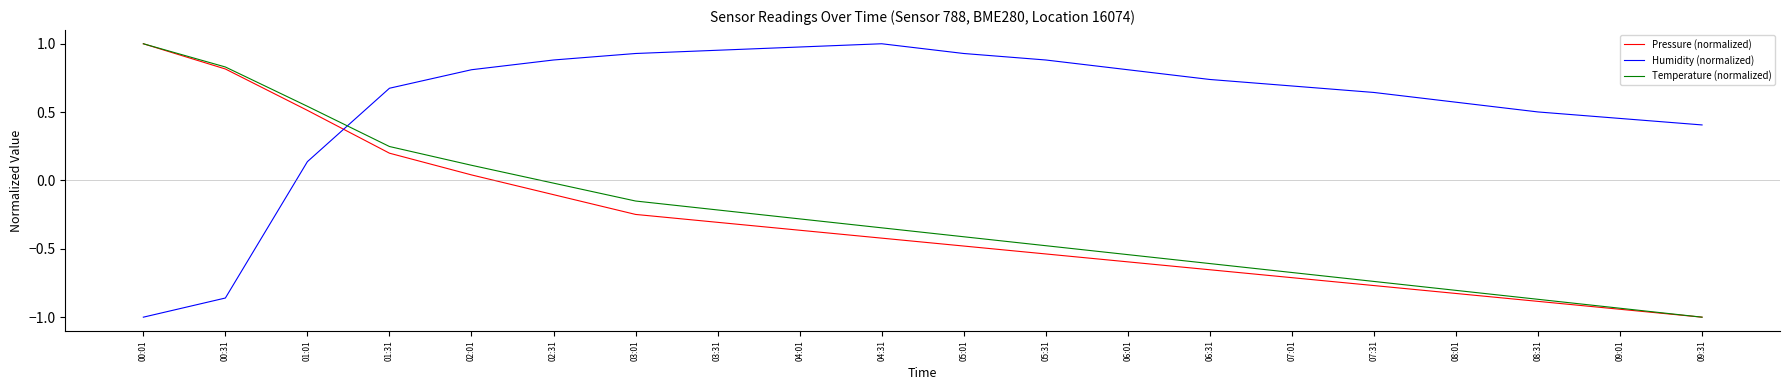

True or false: Pressure (normalized) and Humidity (normalized) cross at least once.

True